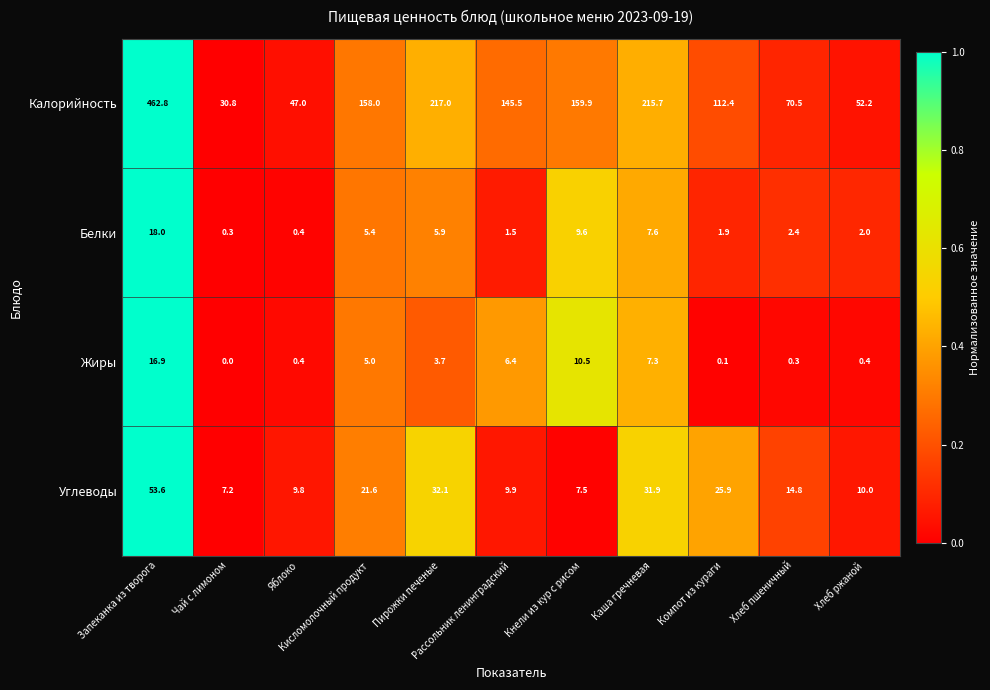

At which category is the sum across all series the highest?

Запеканка из творога